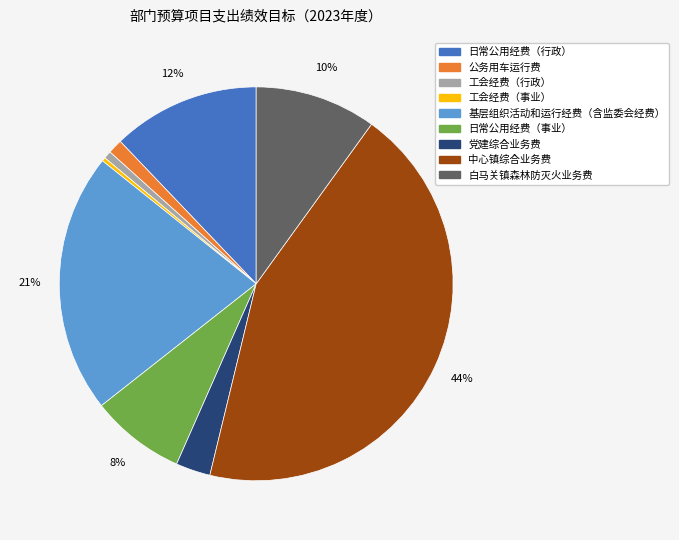

How many segments does this pie chart have?

9